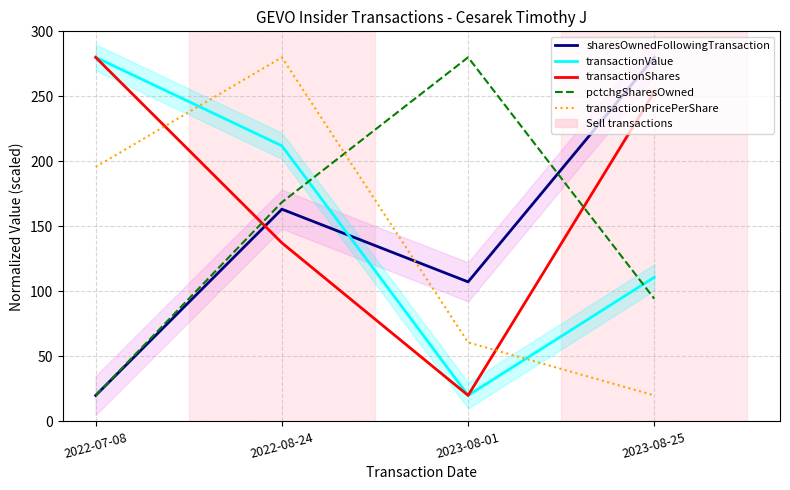

What is the difference between the maximum and minimum values in the transactionShares series?

260.0